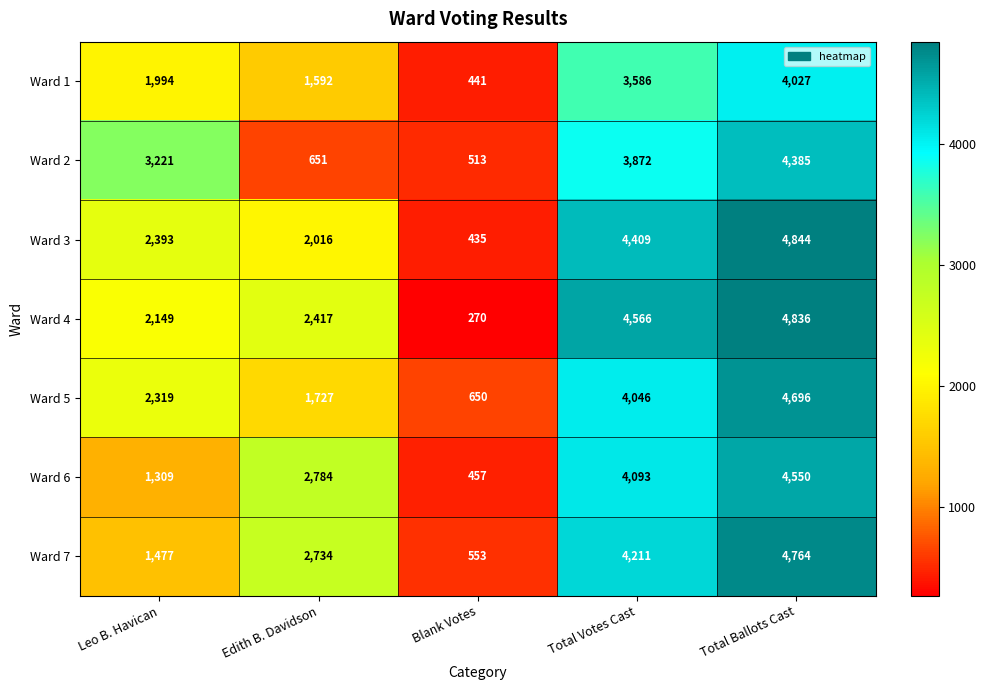

Between Blank Votes and Total Ballots Cast, which series saw the biggest shift?

Ward 4